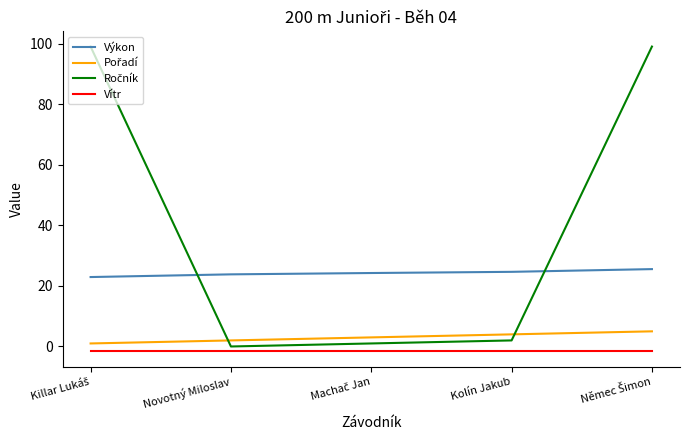

What is the sum of all Vítr values?

-8.0